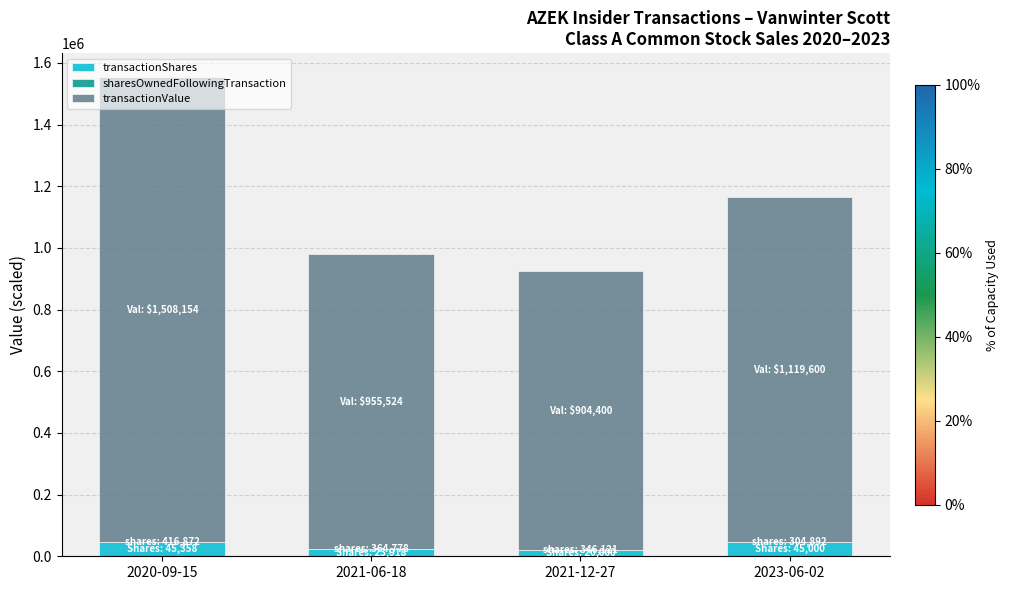

At which category is the sum across all series the highest?

2020-09-15